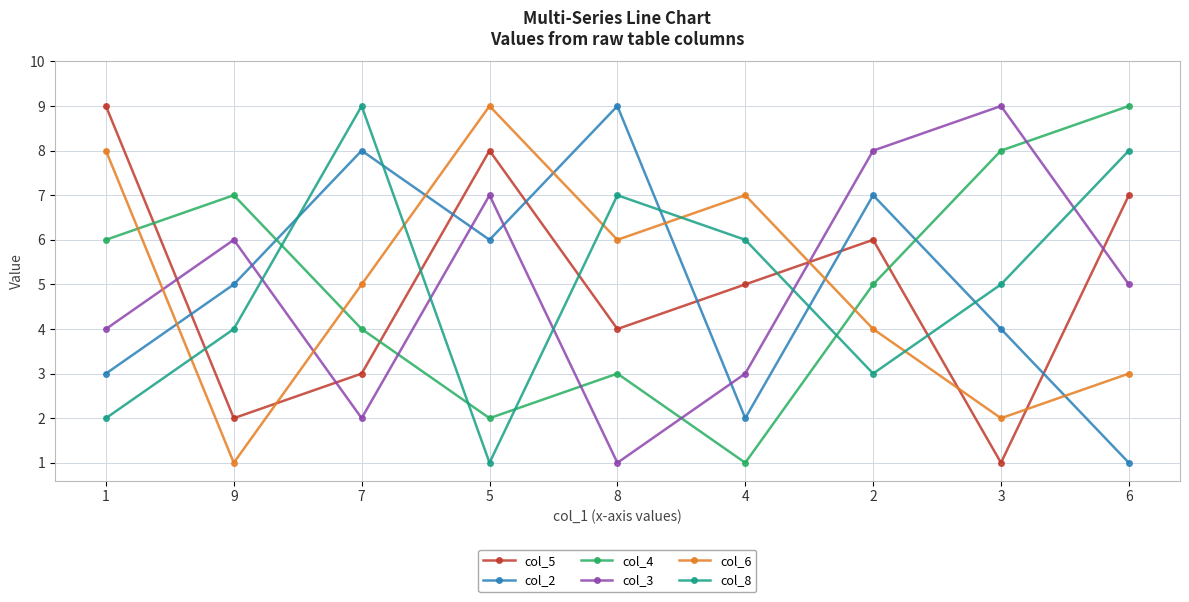

Between 7 and 8, which series saw the biggest shift?

col_8